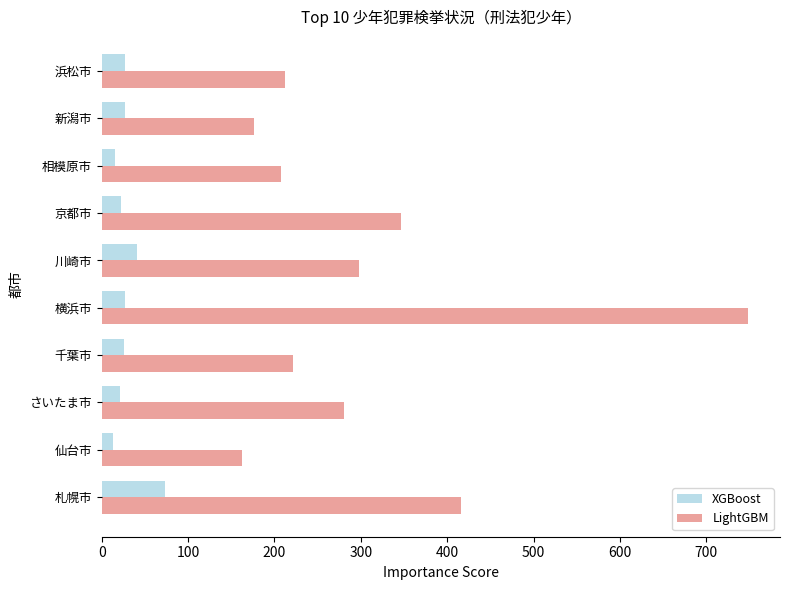

True or false: LightGBM has a value of 62 at 相模原市.

False